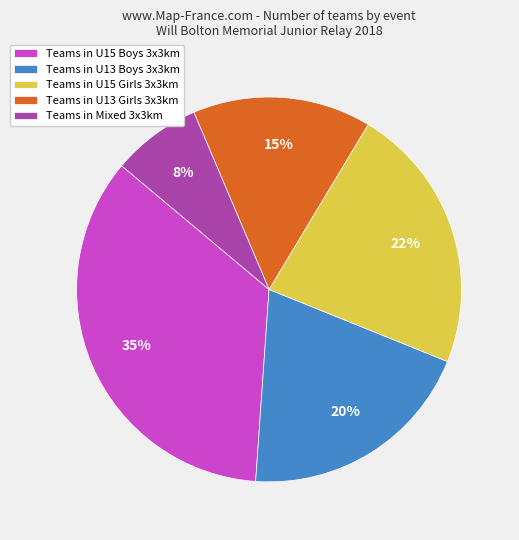

To the nearest percent, what is the average slice percentage?

20%